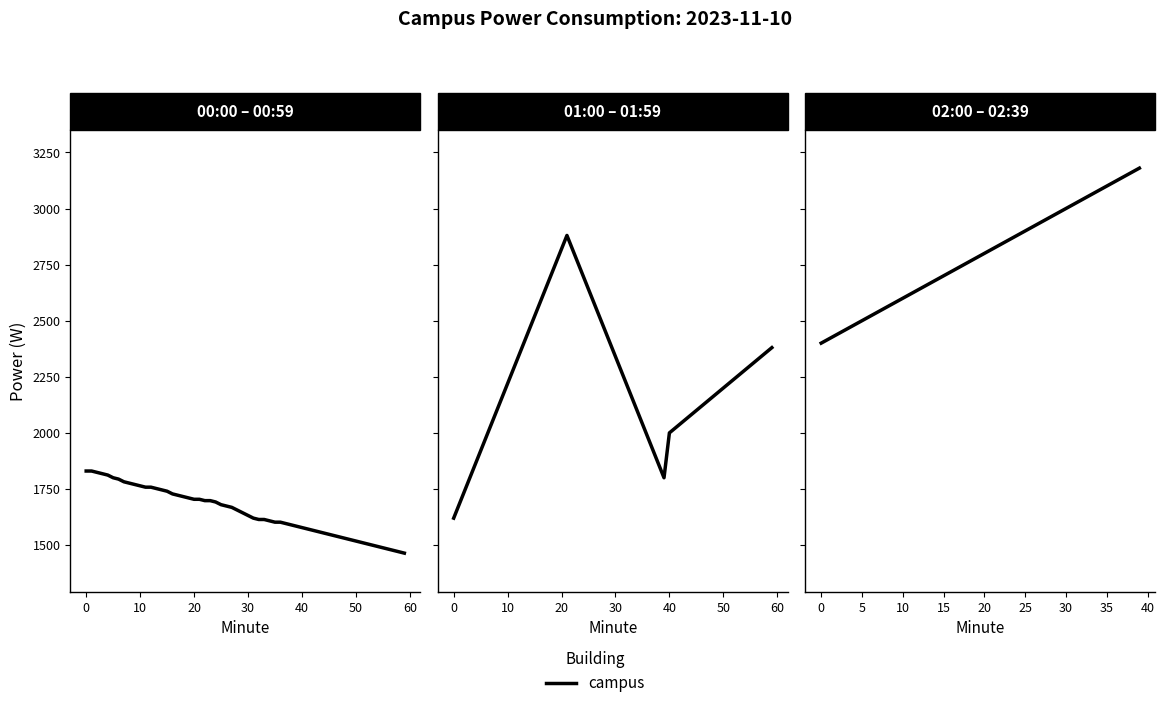

What is the sum of the values at 29 and 25?

5880